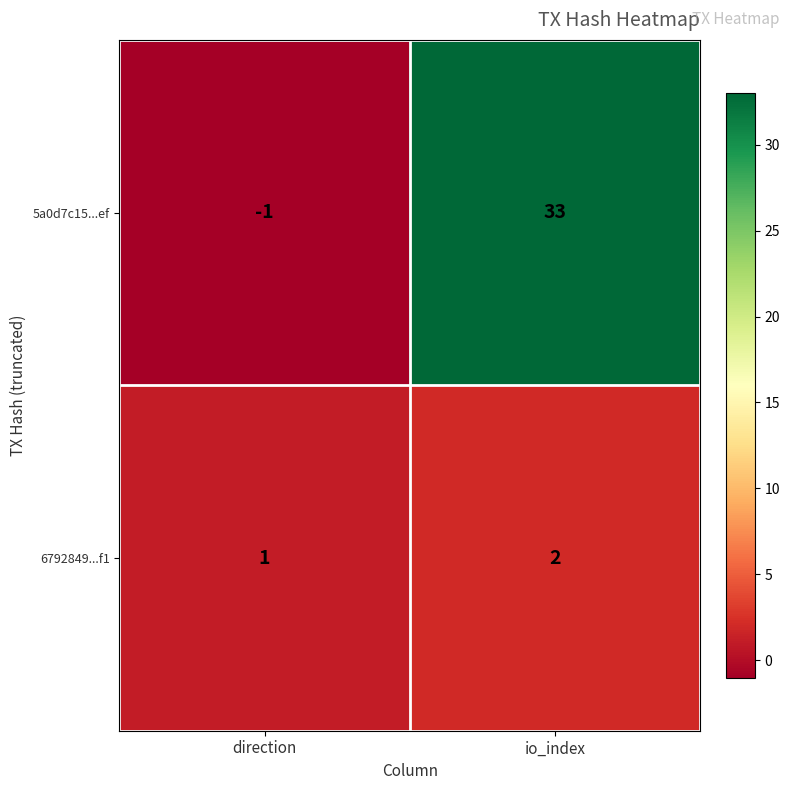

How many data points in 5a0d7c15...ef are less than 33?

1